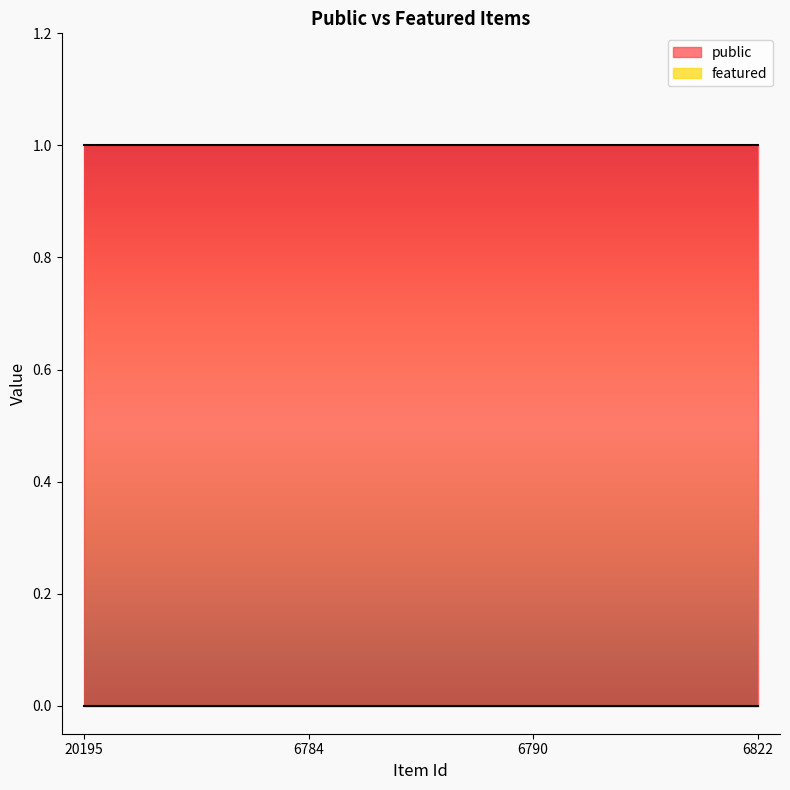

Reading left to right, transcribe all the data shown in this chart.

public: 1	1	1	1
featured: 0	0	0	0